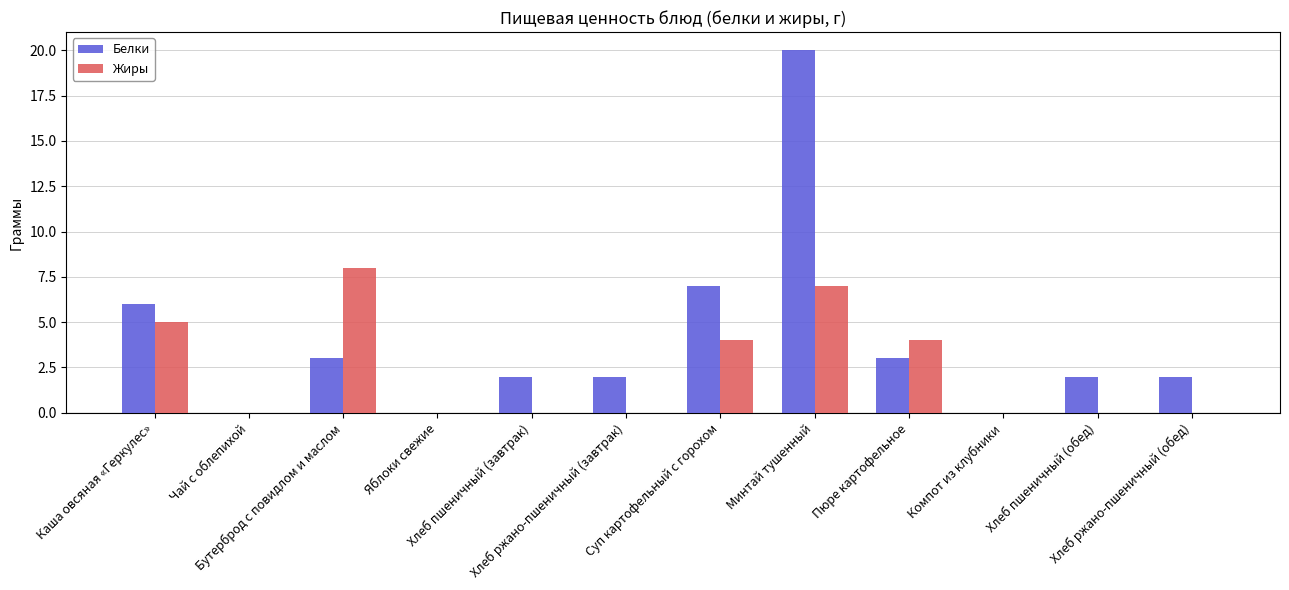

Reading left to right, list all the values displayed in this chart.

Белки: Каша овсяная «Геркулес»=6	Чай с облепихой=0	Бутерброд с повидлом и маслом=3	Яблоки свежие=0	Хлеб пшеничный (завтрак)=2	Хлеб ржано-пшеничный (завтрак)=2	Суп картофельный с горохом=7	Минтай тушенный=20	Пюре картофельное=3	Компот из клубники=0	Хлеб пшеничный (обед)=2	Хлеб ржано-пшеничный (обед)=2
Жиры: Каша овсяная «Геркулес»=5	Чай с облепихой=0	Бутерброд с повидлом и маслом=8	Яблоки свежие=0	Хлеб пшеничный (завтрак)=0	Хлеб ржано-пшеничный (завтрак)=0	Суп картофельный с горохом=4	Минтай тушенный=7	Пюре картофельное=4	Компот из клубники=0	Хлеб пшеничный (обед)=0	Хлеб ржано-пшеничный (обед)=0